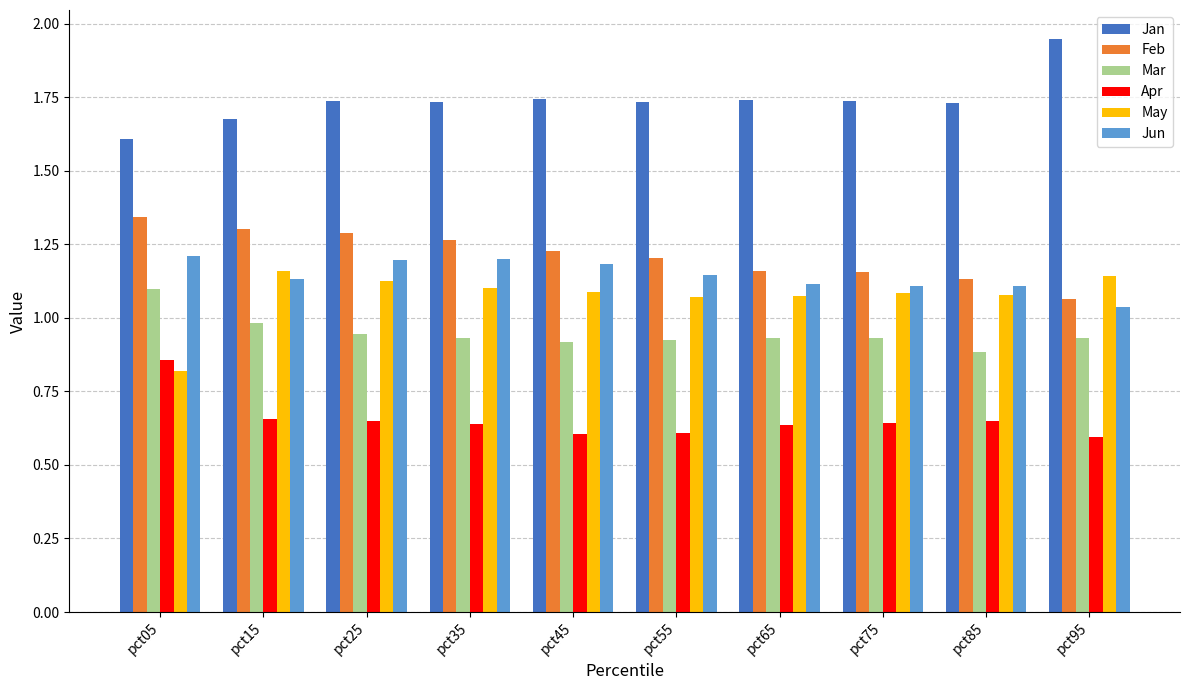

What is the total value across all series at pct85?

6.6